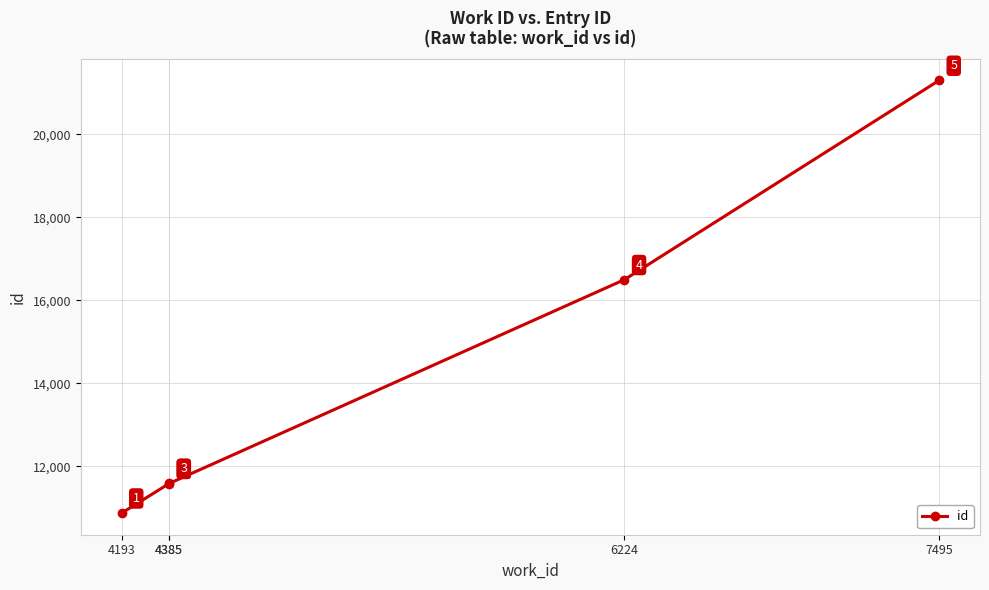

Reading left to right, extract all data points from this chart.

4193=10872	4385=11585	4385=11586	6224=16499	7495=21302